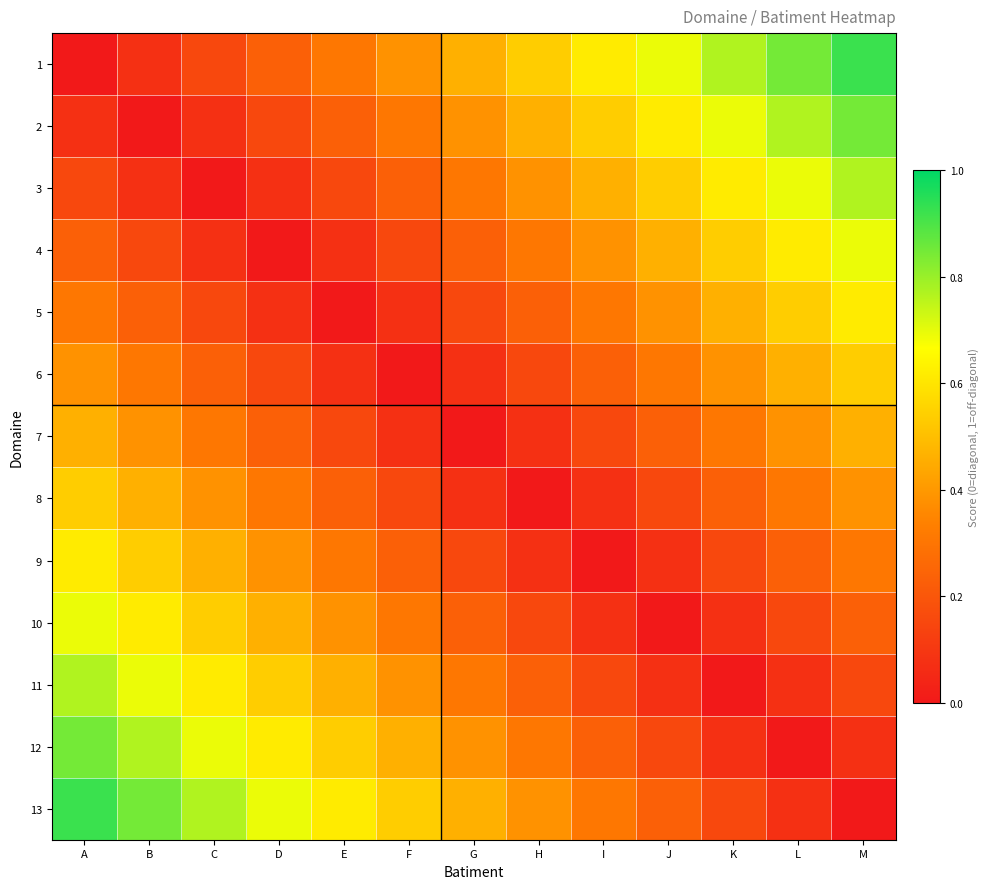

How many distinct data groups are displayed?

13